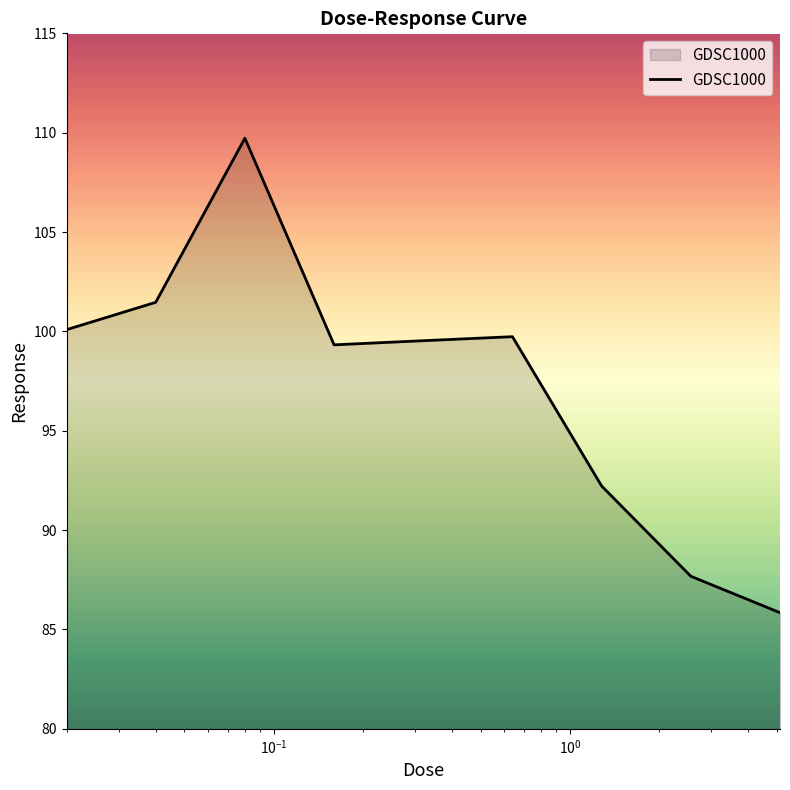

What is the greatest value displayed?

109.7